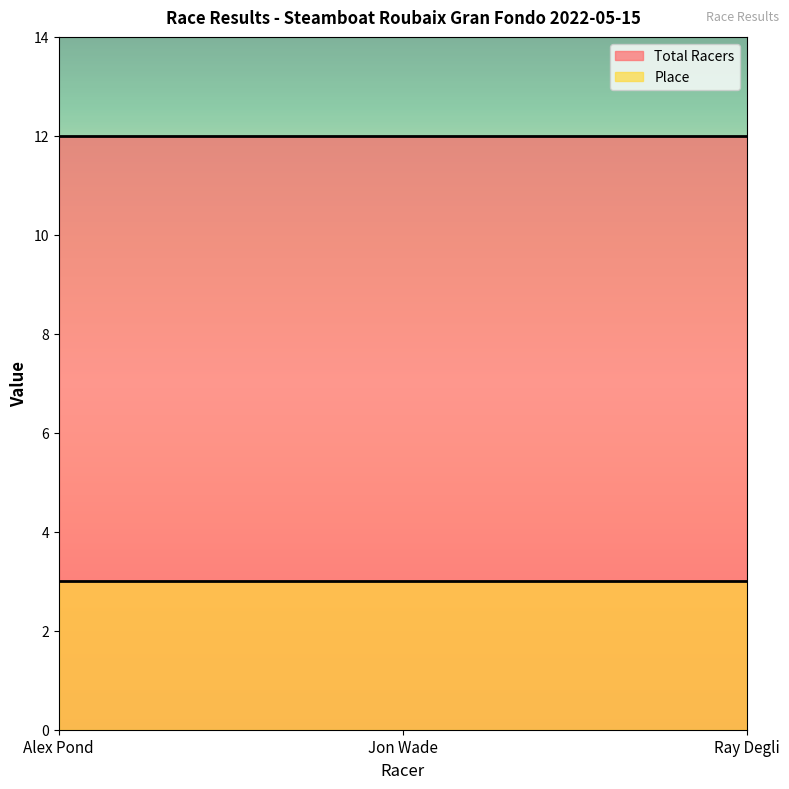

What is the difference between the highest and lowest values at Jon Wade?

9